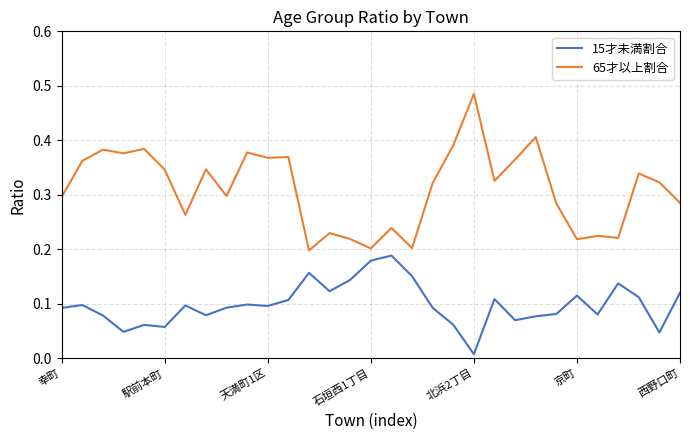

Rank the series by their average value, from highest to lowest.

65才以上割合, 15才未満割合